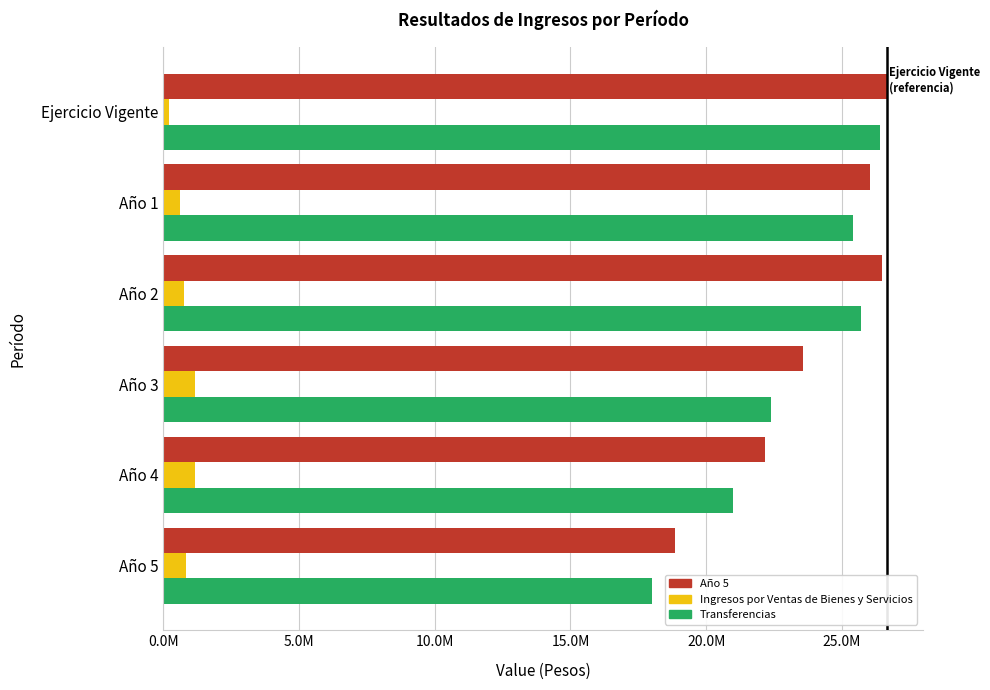

Reading left to right, list all the values displayed in this chart.

Año 5: 18849123.1	22159223.2	23565626.0	26460415.0	26025950.0	26644794.0
Ingresos por Ventas de Bienes y Servicios: 849123.1	1159223.2	1167518.0	754994.0	625950.0	228794.0
Transferencias: 18000000.0	21000000.0	22398108.0	25705421.0	25400000.0	26416000.0